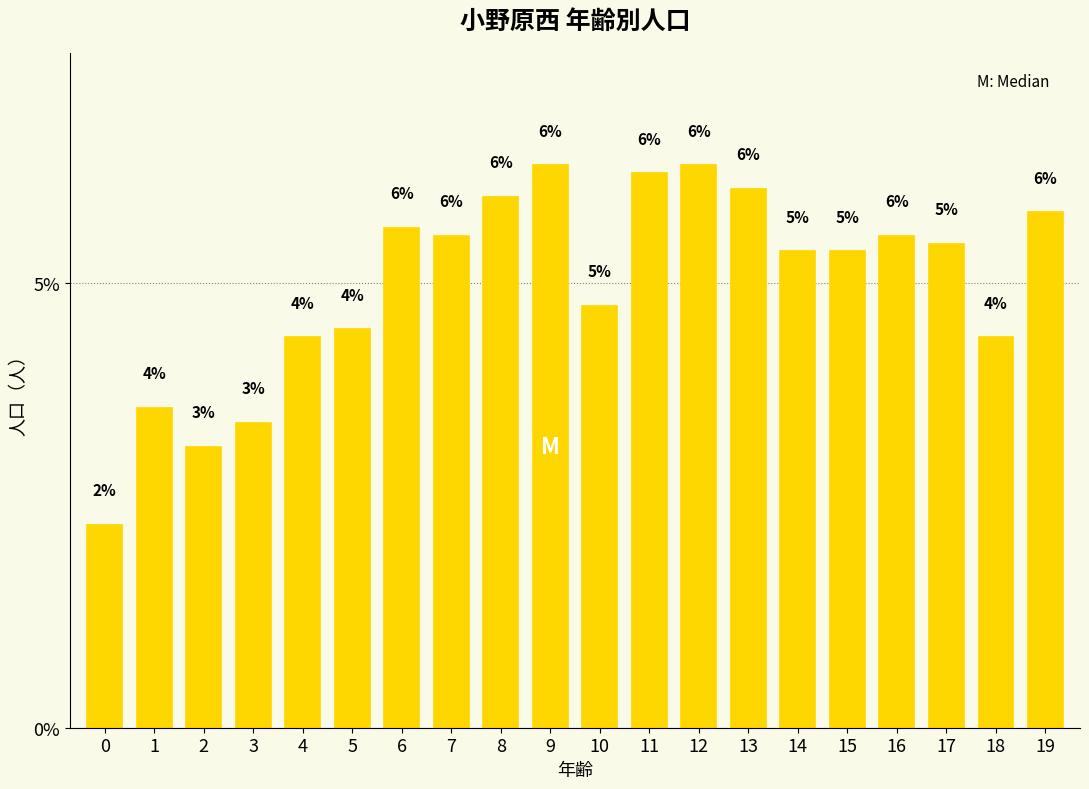

Reading right to left, extract all data points from this chart.

19=5.8	18=4.4	17=5.4	16=5.5	15=5.4	14=5.4	13=6.1	12=6.3	11=6.2	10=4.7	9=6.3	8=6.0	7=5.5	6=5.6	5=4.5	4=4.4	3=3.4	2=3.2	1=3.6	0=2.3